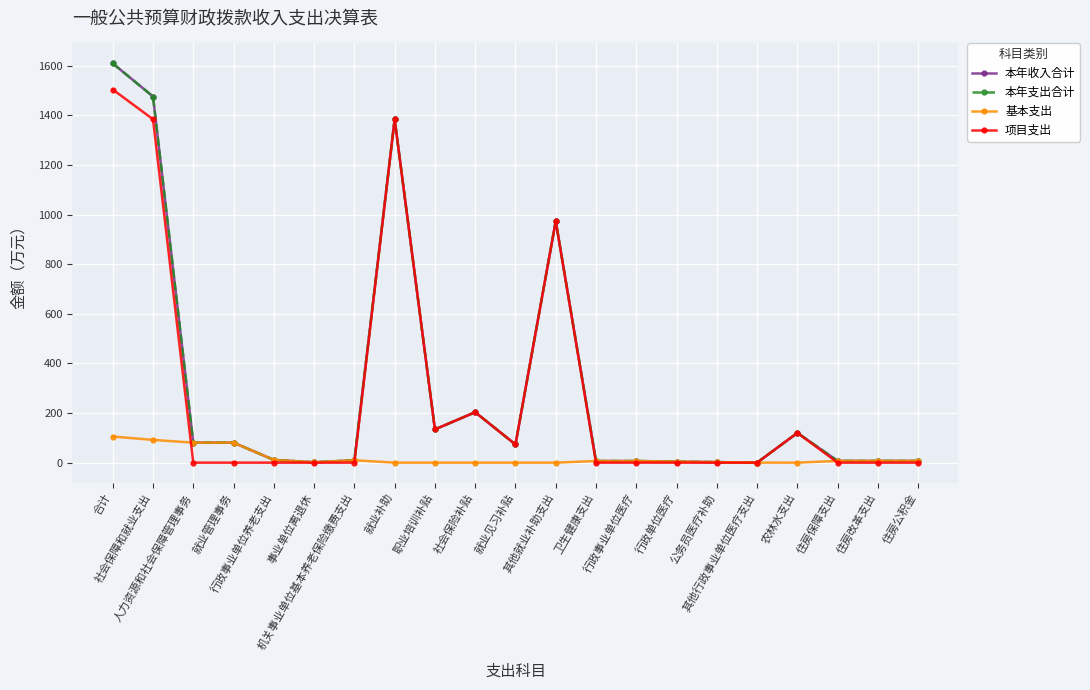

Which category has the lowest value in the 项目支出 series?

人力资源和社会保障管理事务